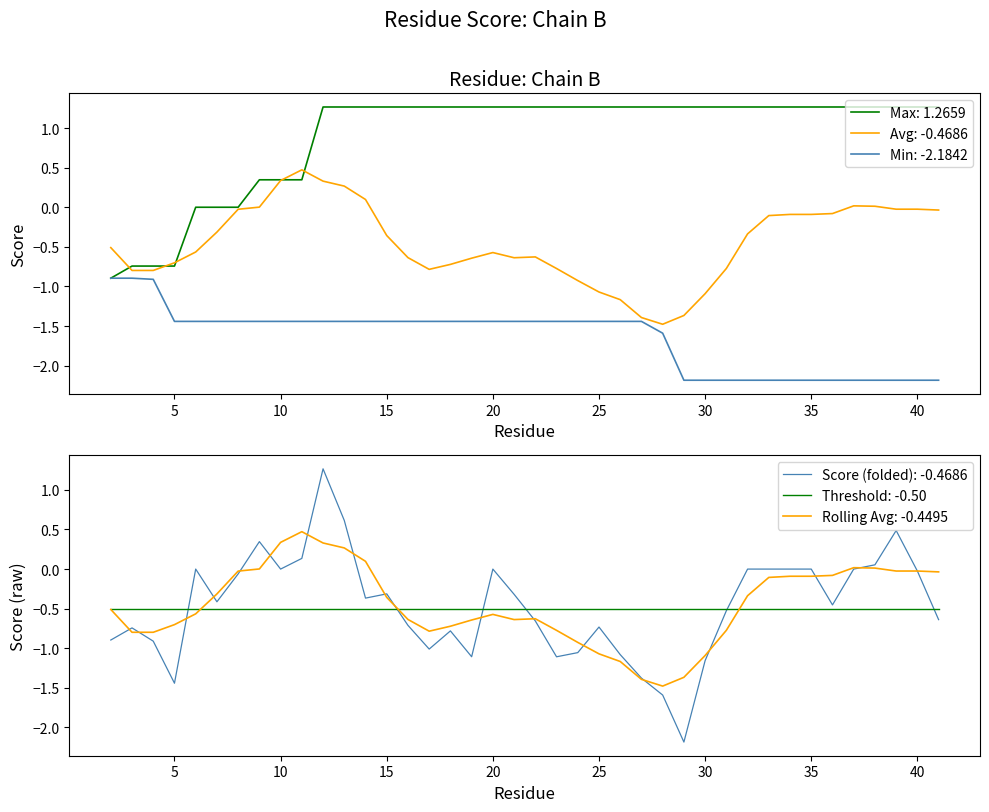

What is the smallest value displayed?

-2.2